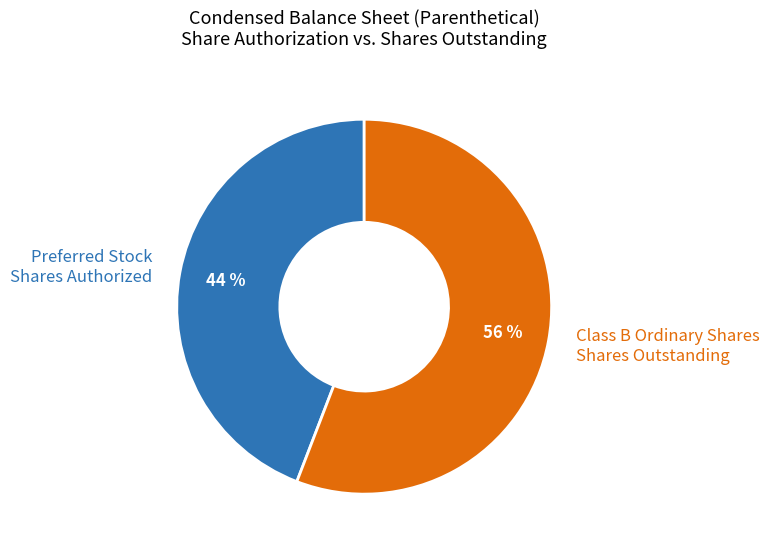

Between Class B Ordinary Shares Shares Outstanding and Preferred Stock Shares Authorized, which is larger?

Class B Ordinary Shares Shares Outstanding